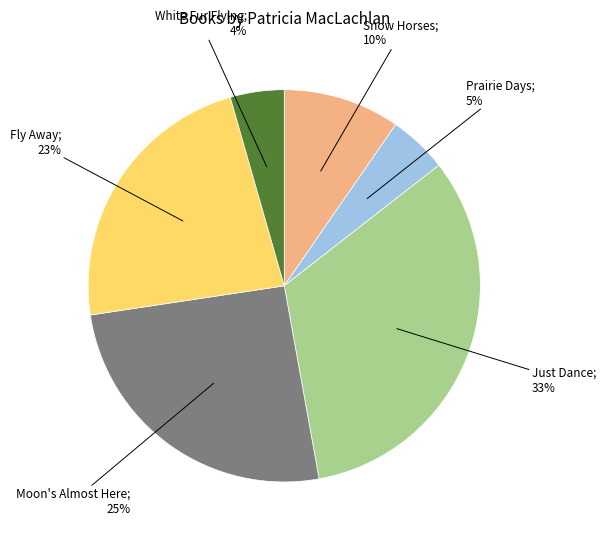

Is there a majority slice in this chart?

No